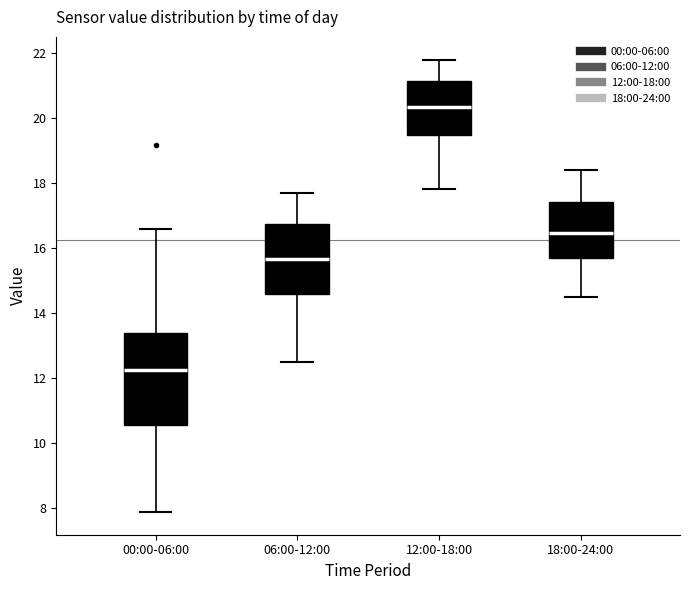

Reading left to right, transcribe this box plot: for each box, give where its median line is, the range the box spans, and where its two whiskers end, as read against the y-axis. The values are not printed on the chart, so give them approximately, as read against the axis.

00:00-06:00: median 12.2, box 10.6 to 13.4, whiskers 7.8 to 16.6
06:00-12:00: median 15.6, box 14.6 to 16.8, whiskers 12.6 to 17.8
12:00-18:00: median 20.4, box 19.4 to 21.2, whiskers 17.8 to 21.8
18:00-24:00: median 16.4, box 15.8 to 17.4, whiskers 14.6 to 18.4